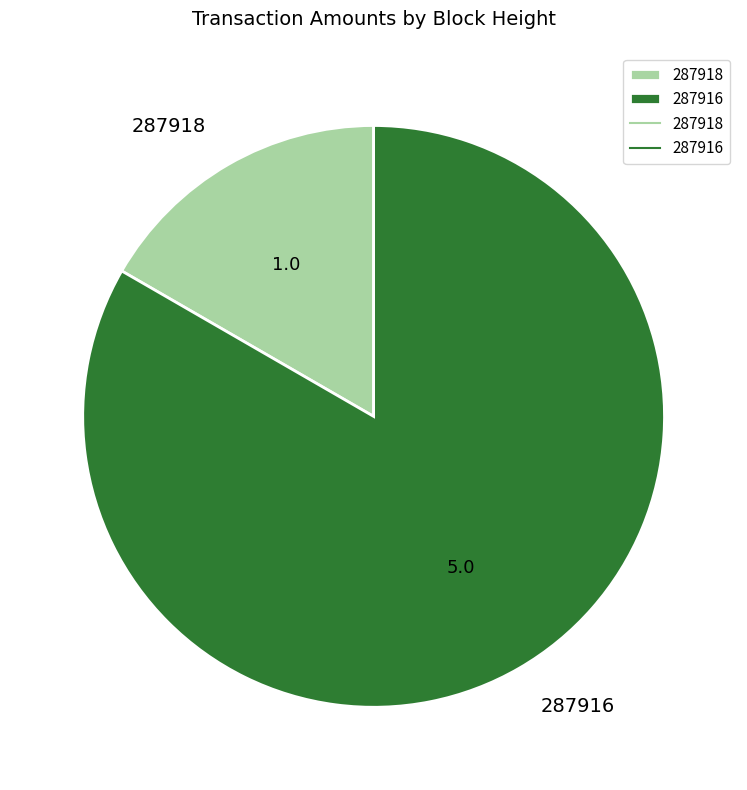

Is it true that 287916 is 83% of the pie?

True